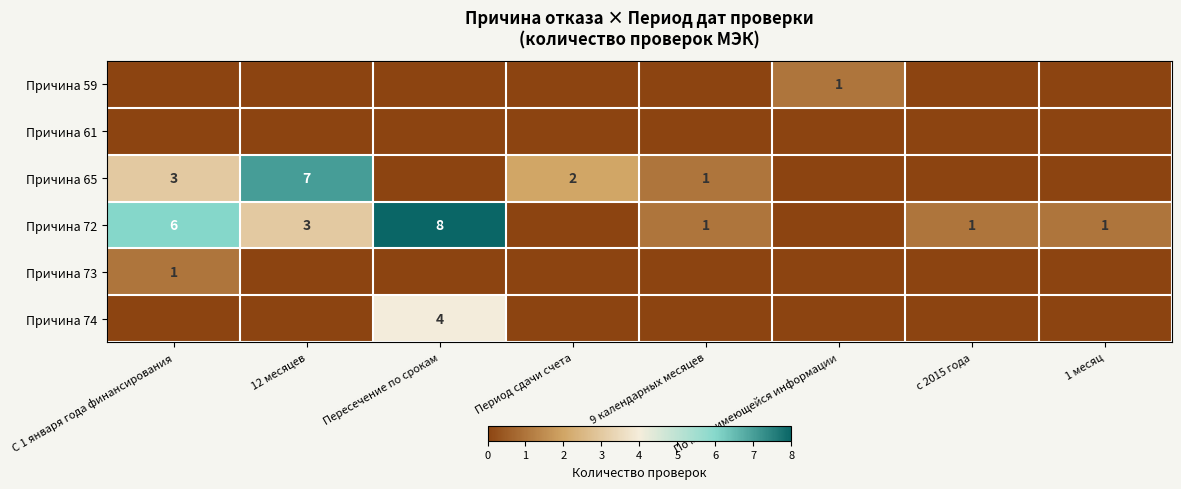

Which has a higher value, 9 календарных месяцев or с 2015 года?

9 календарных месяцев